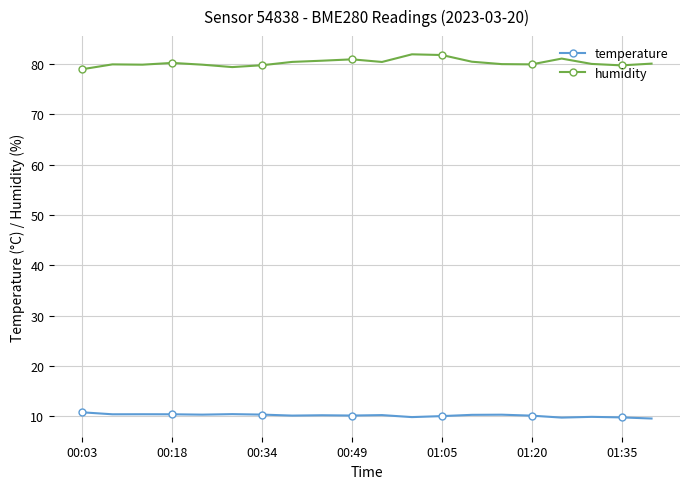

What is the difference between the maximum and minimum values in the humidity series?

3.0